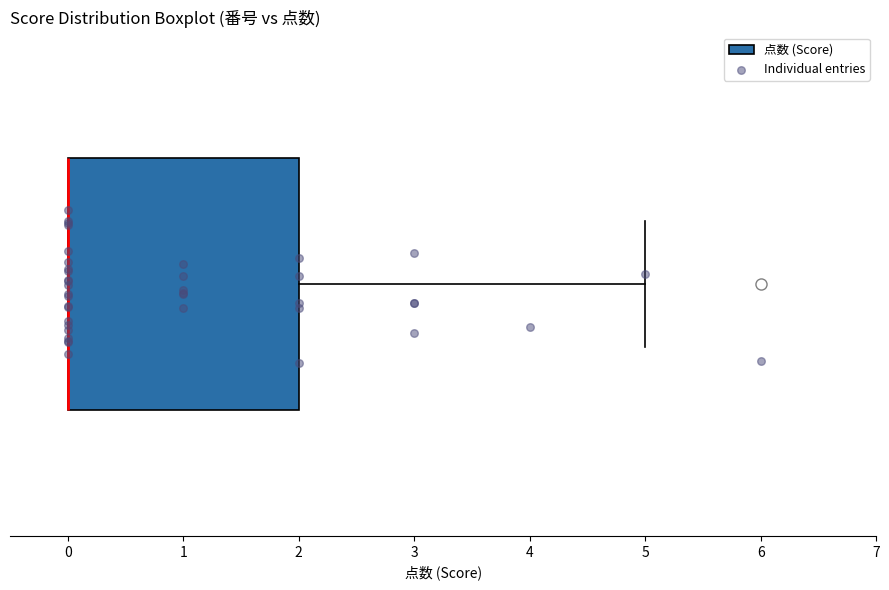

Where is the right edge of the box on the x-axis? The values are not printed on the chart, so give them approximately, as read against the axis.

2